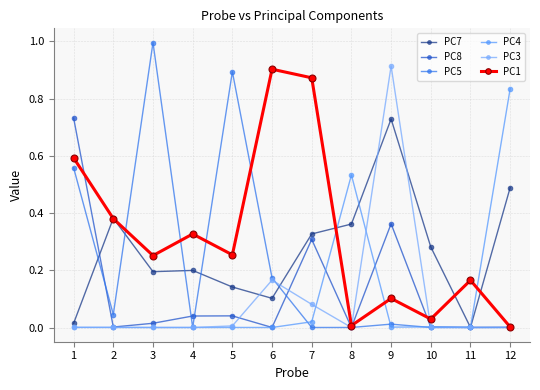

At which category is the sum across all series the highest?

9